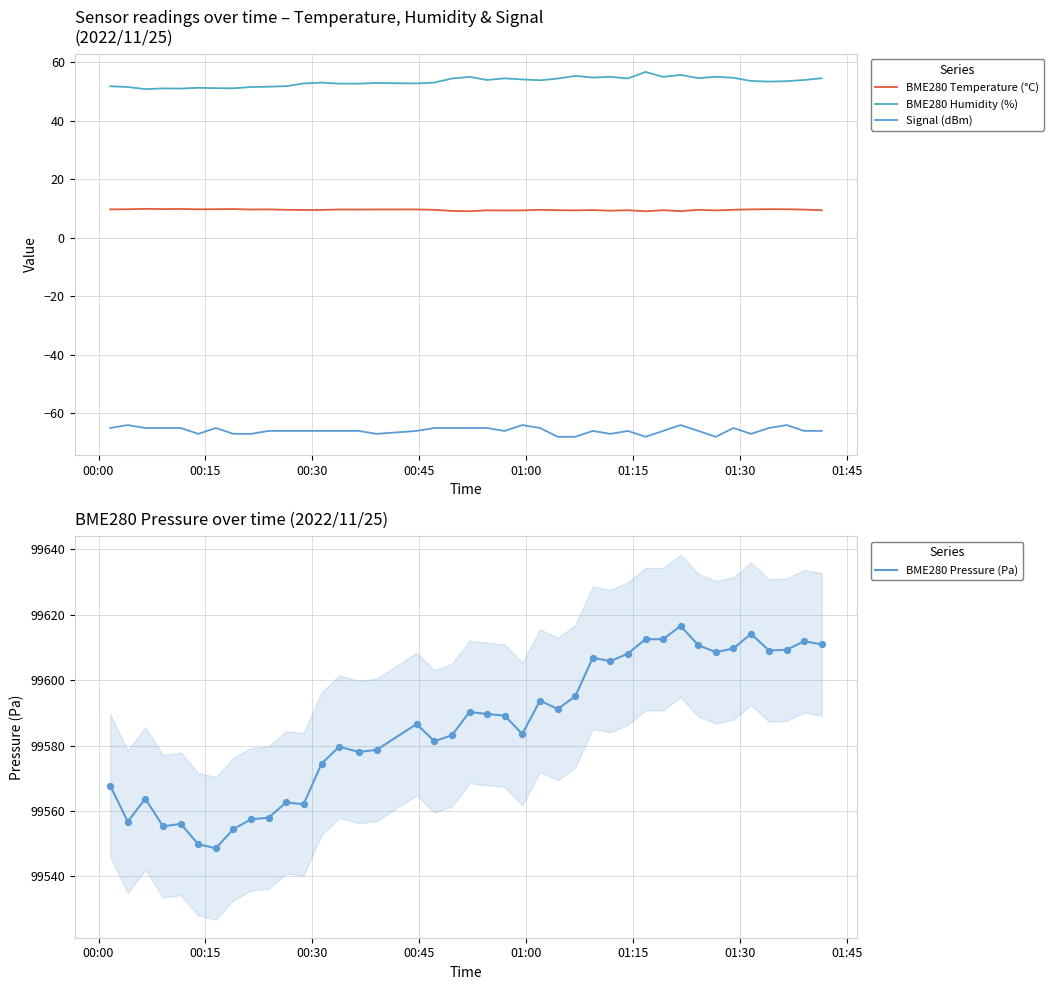

Which series has the largest Y range (max minus min)?

BME280 Pressure (Pa)